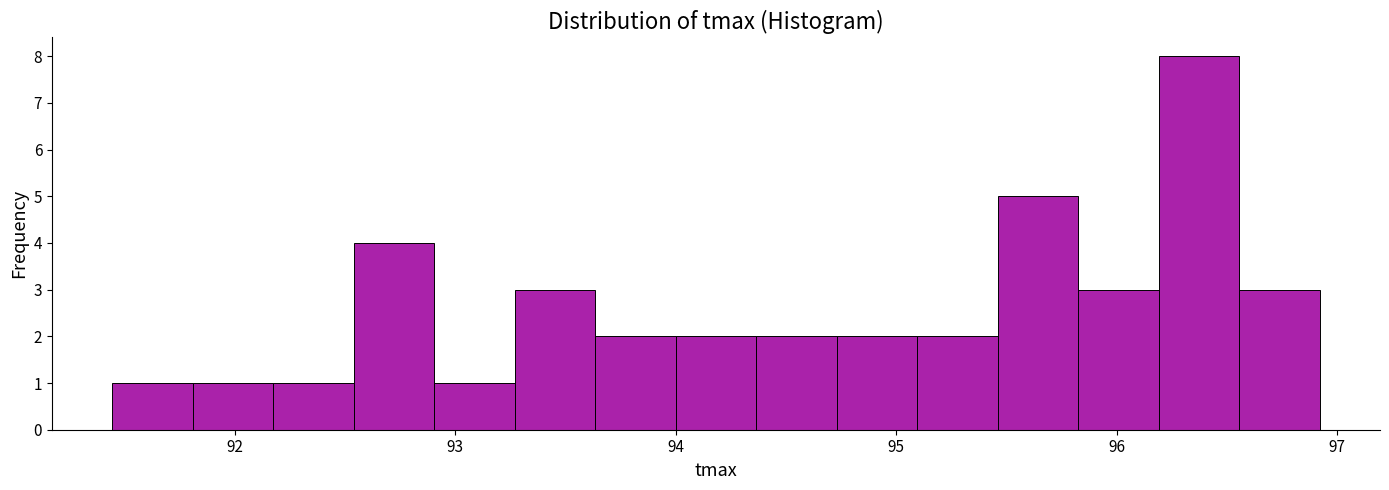

Read against the x-axis, roughly where is the centre of the tallest bar?

96.4